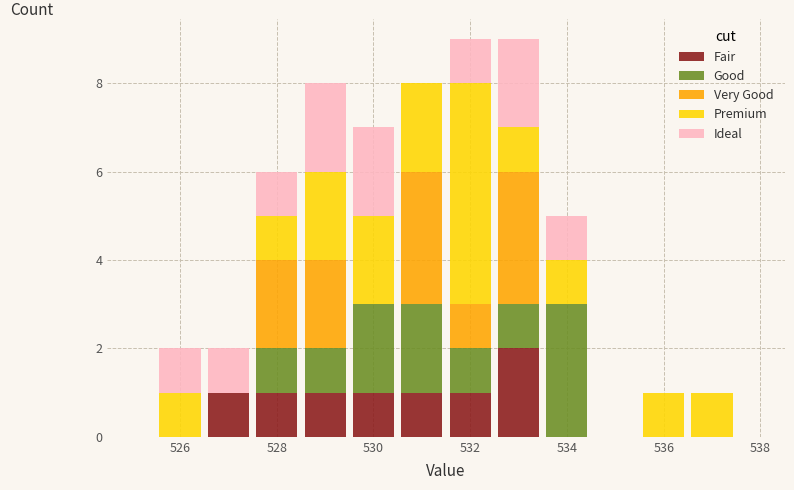

What is the total height of the stacked bar covering 526.5 to 527.5 on the x-axis? Neither the bar edges nor the heights are printed on the chart, so give them approximately, as read against the axes.

2